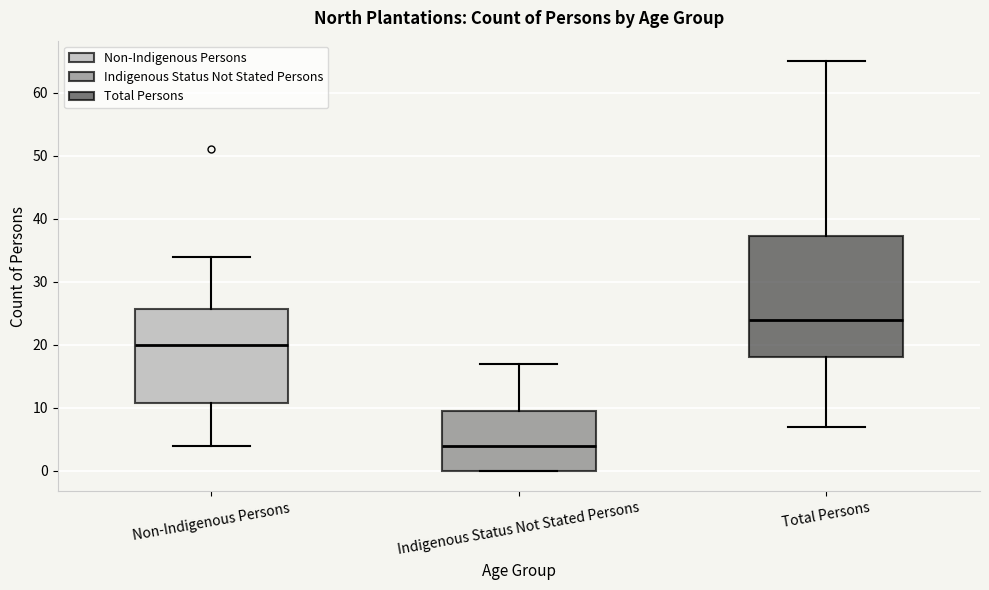

Where does the upper whisker of the box for Total Persons end on the y-axis? The values are not printed on the chart, so give them approximately, as read against the axis.

65